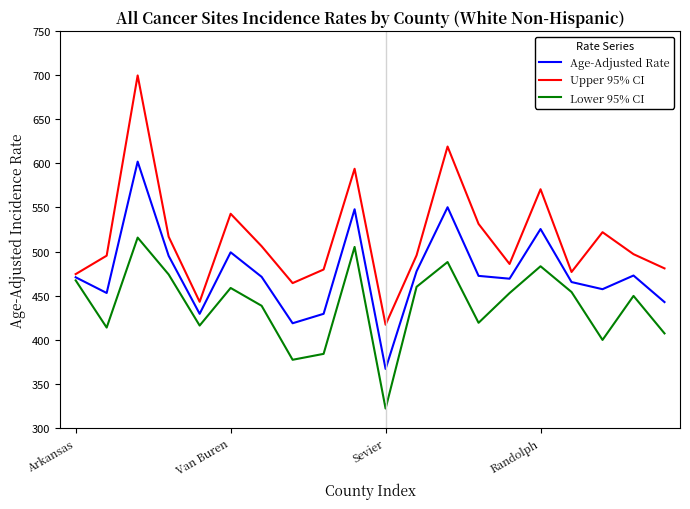

What is the lowest value of the Lower 95% CI series?

322.0